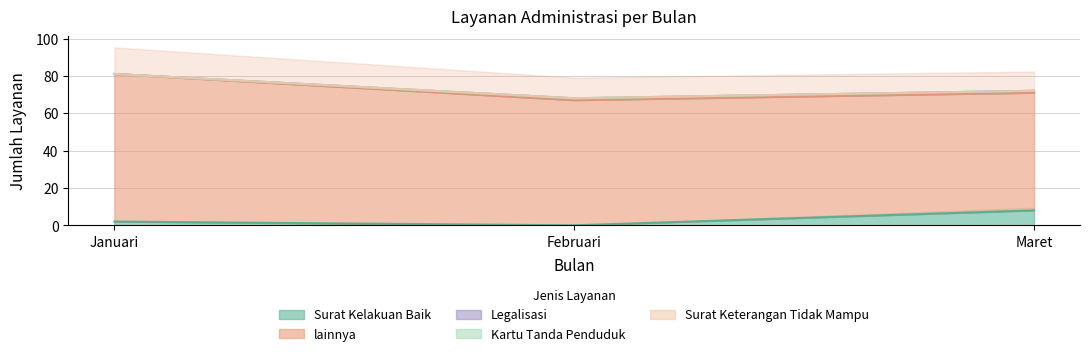

At which label is Surat Kelakuan Baik closest to 4?

Januari